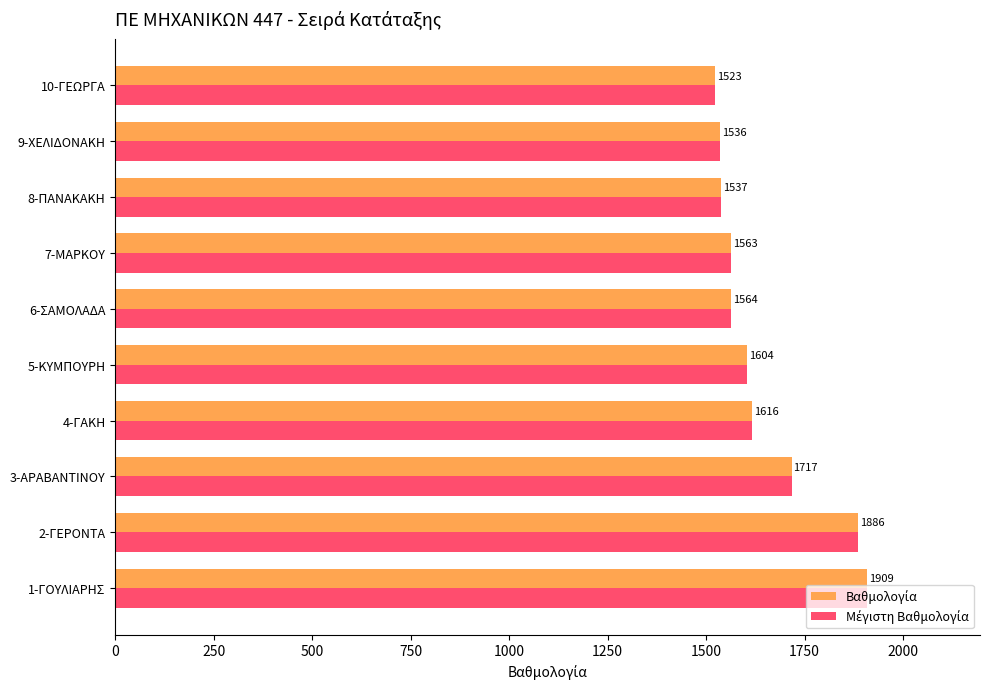

At which category is the sum across all series the highest?

1-ΓΟΥΛΙΑΡΗΣ